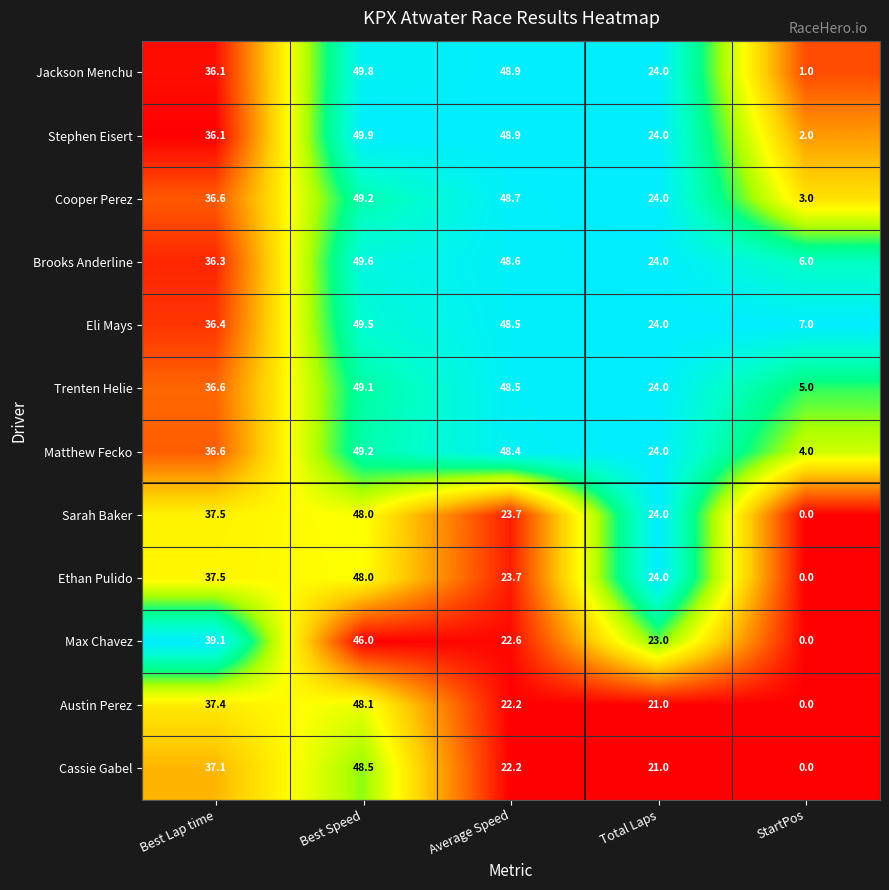

List the labels in order of Trenten Helie value, largest first.

Best Speed, Average Speed, Best Lap time, Total Laps, StartPos